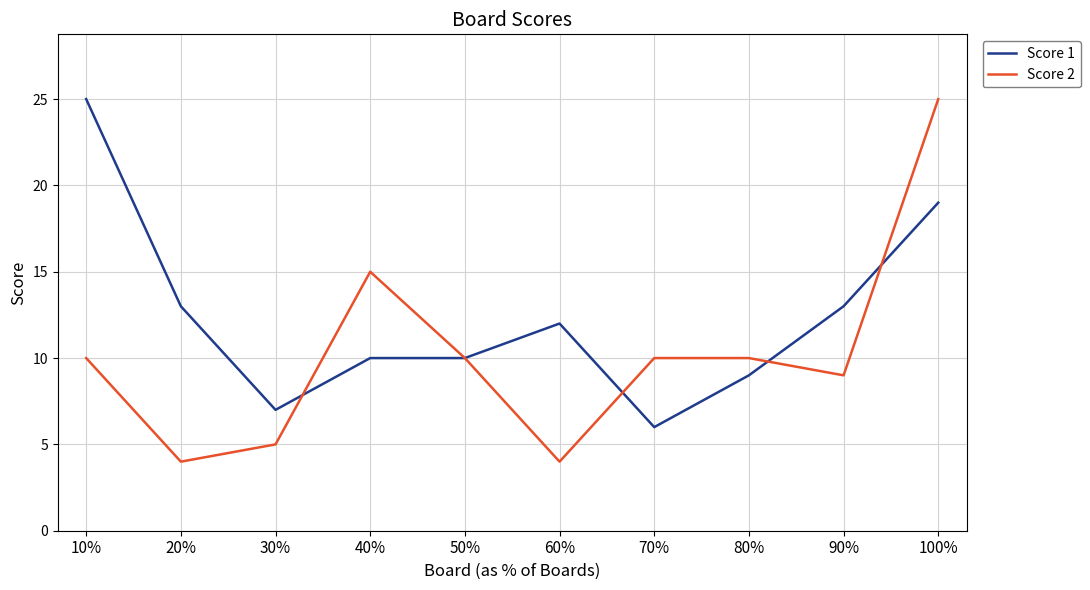

What is the smallest value displayed?

4